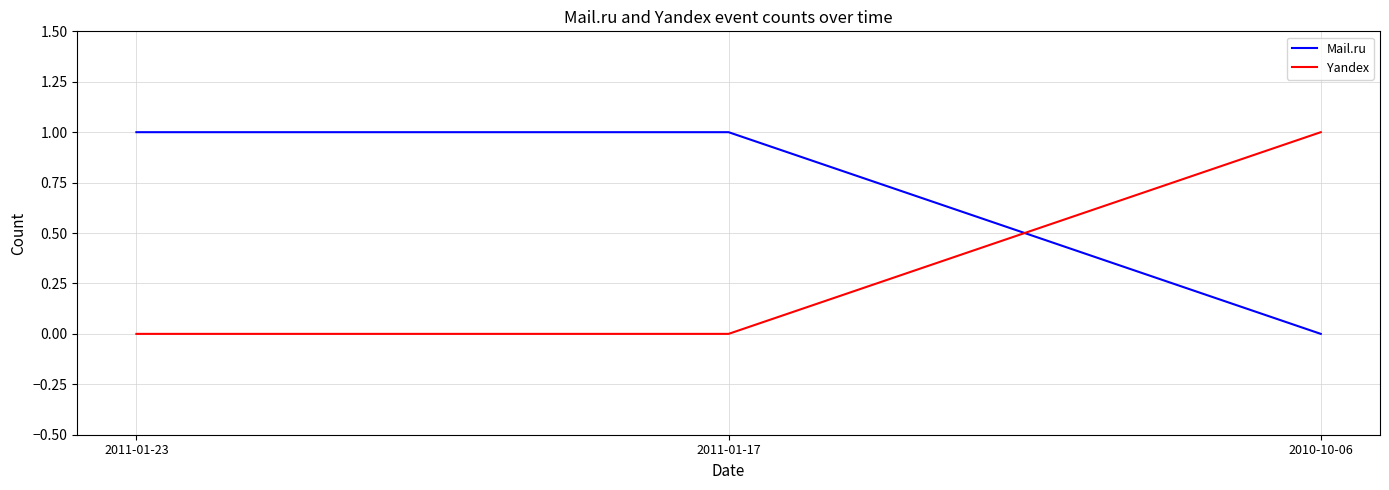

How many lines are shown in the chart?

2